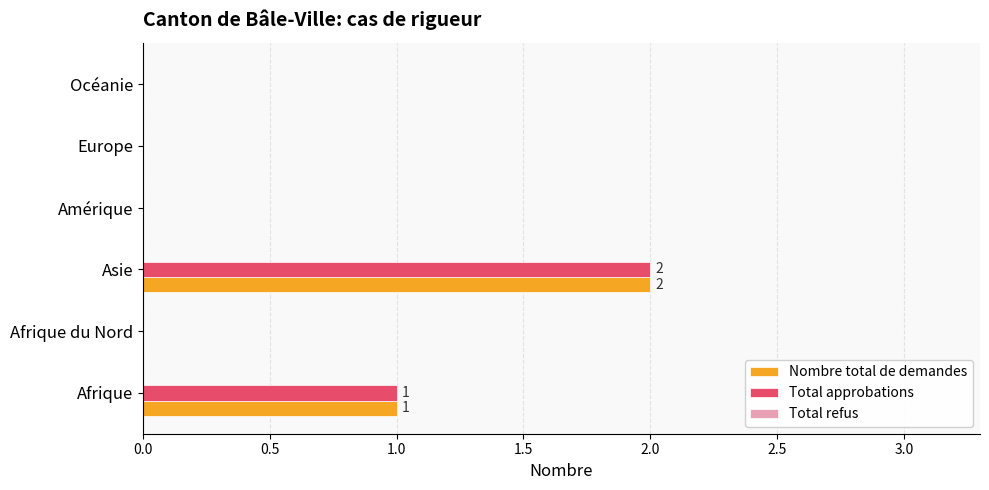

At which category is the sum across all series the highest?

Asie